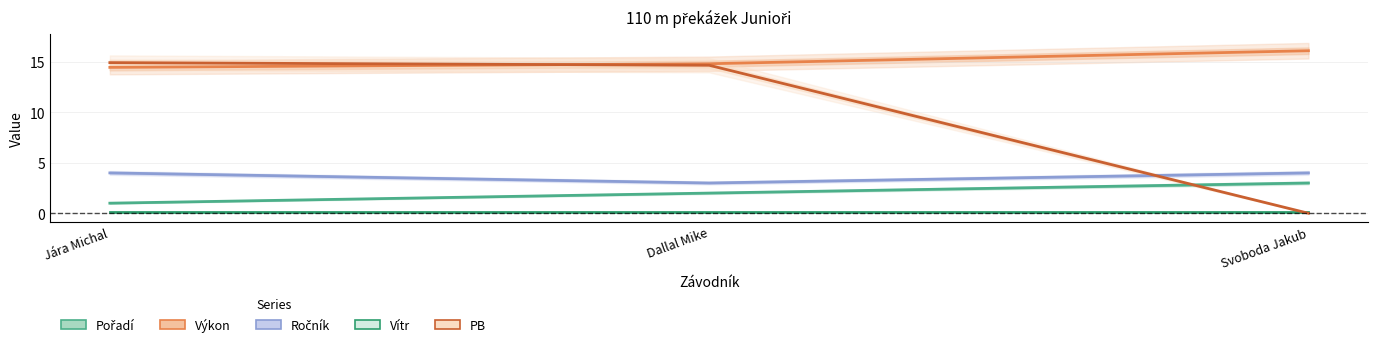

Which has a higher value, Svoboda Jakub or Jára Michal?

Svoboda Jakub